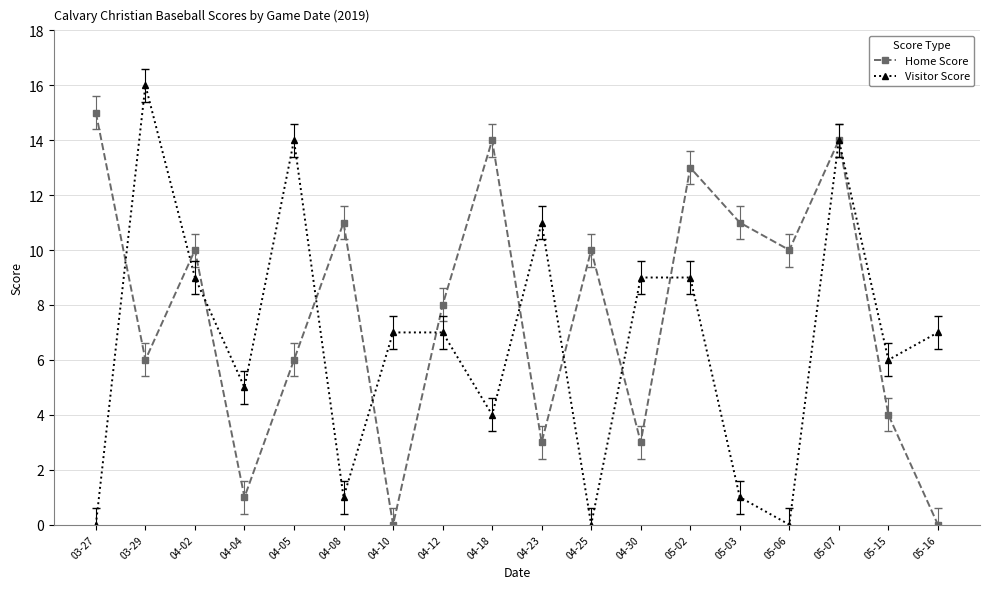

What is the value of the Home Score point at the 3rd from the left?

10